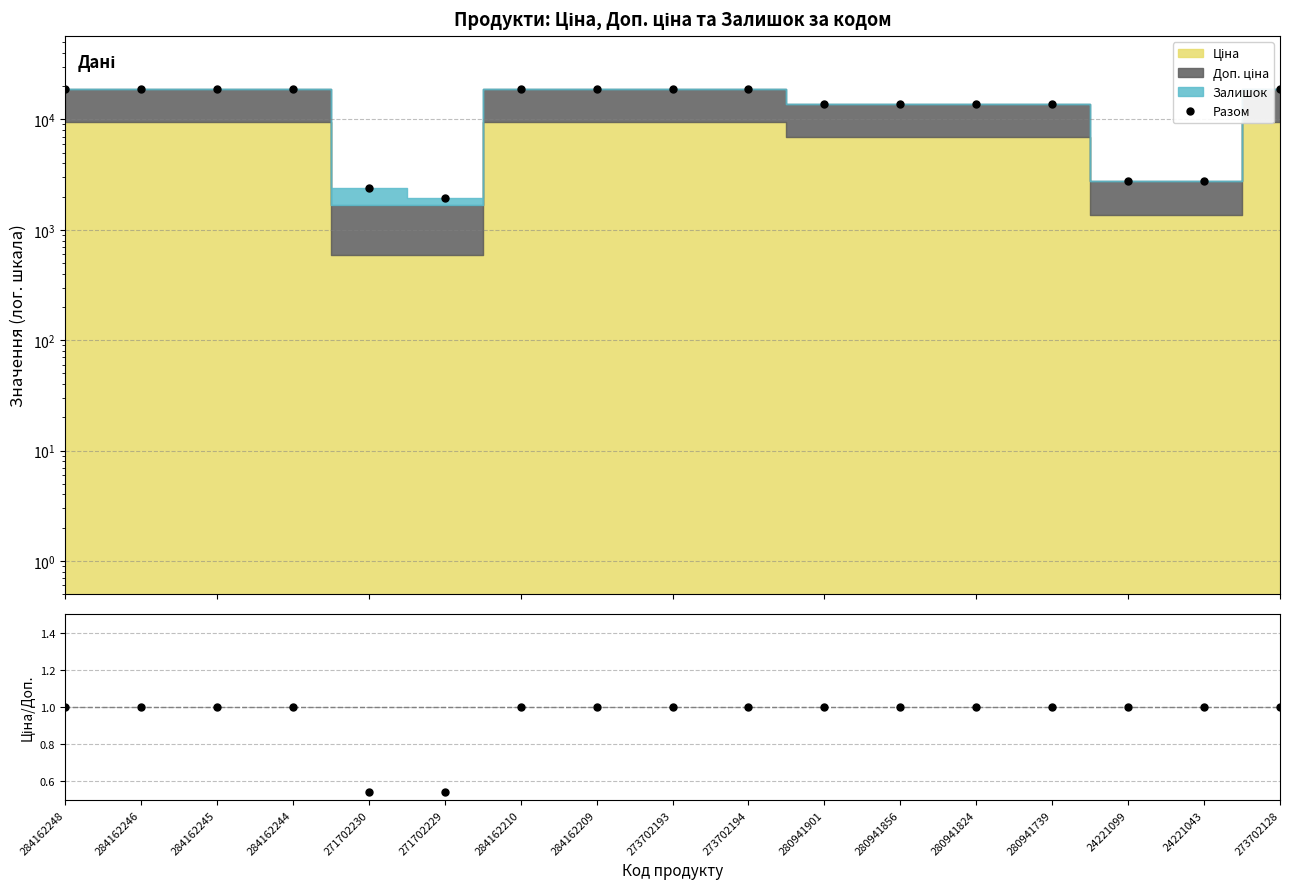

At how many categories does at least one series exceed 4786?

13